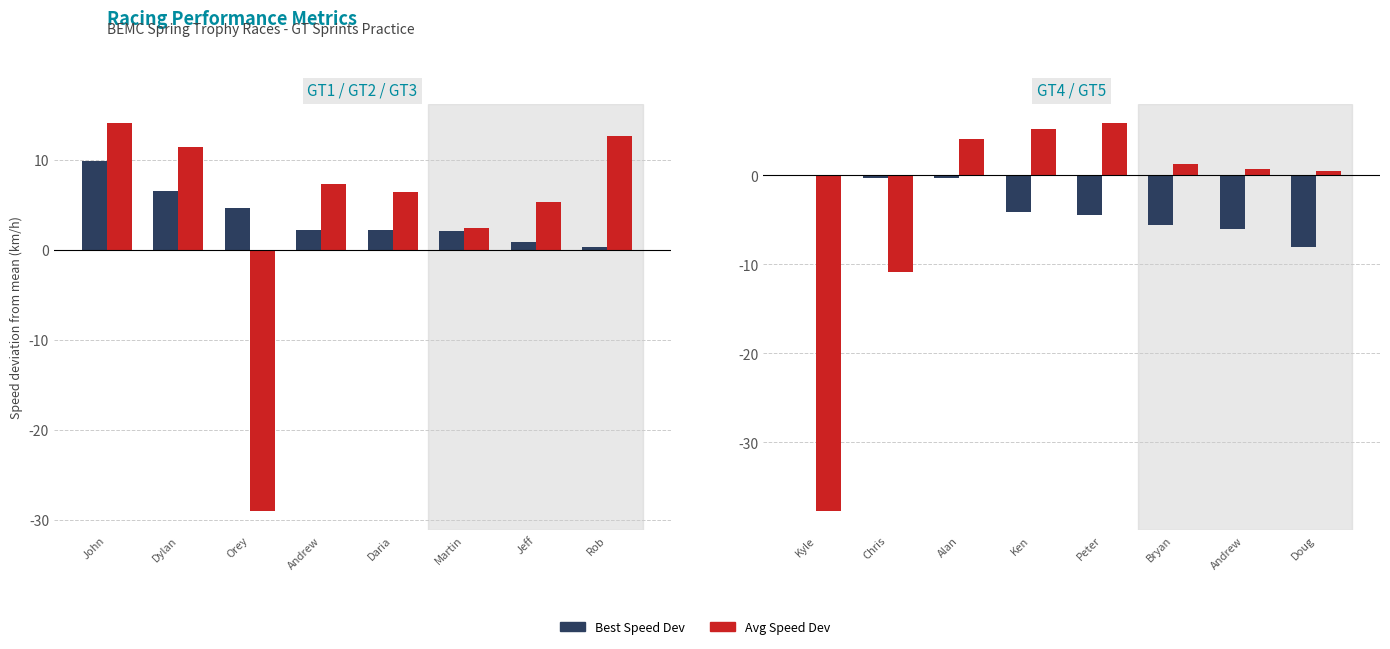

What are all the series names shown in the legend?

Best Speed Dev, Avg Speed Dev